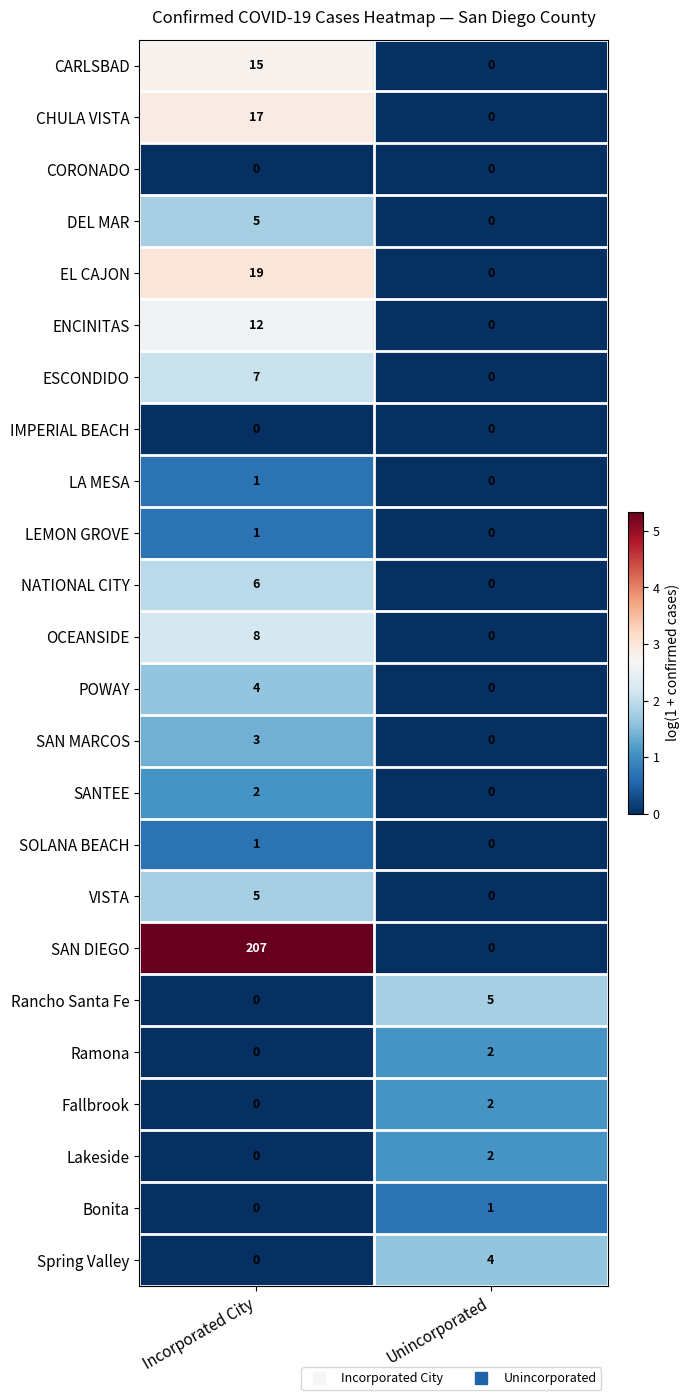

What is the approximate value of VISTA at Incorporated City?

5